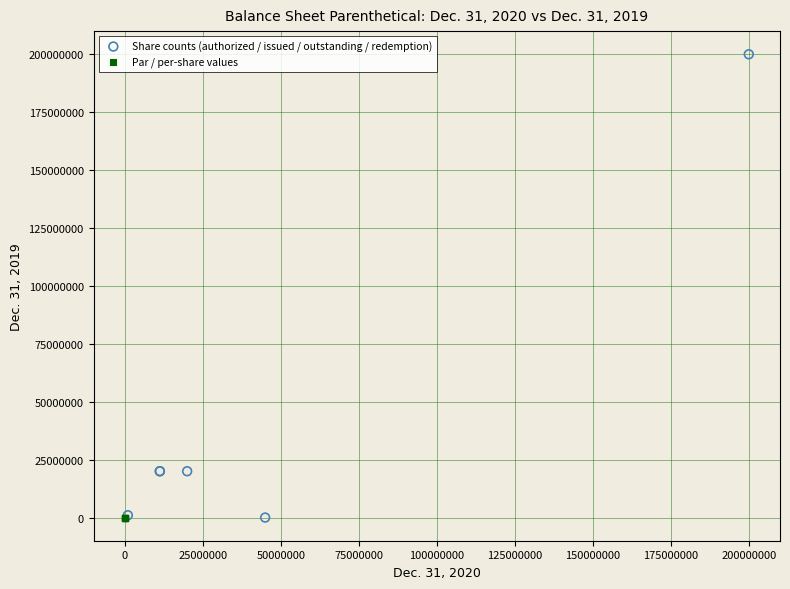

What are all the series names shown in the legend?

Share counts (authorized / issued / outstanding / redemption), Par / per-share values